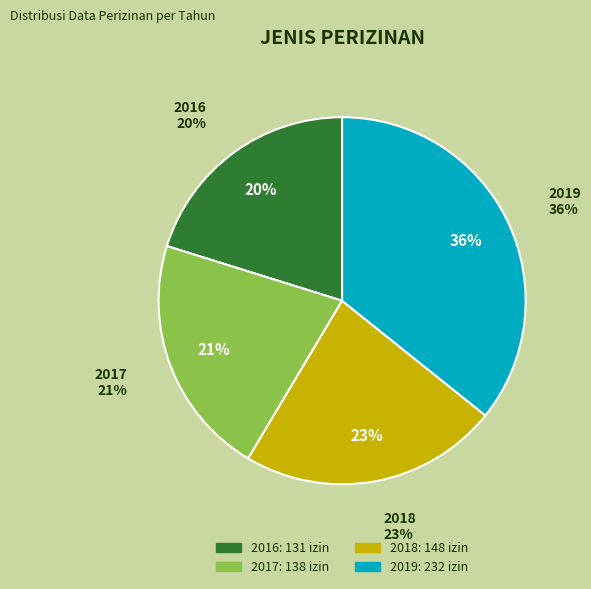

What percentage is the 2017 slice, to the nearest percent?

21%